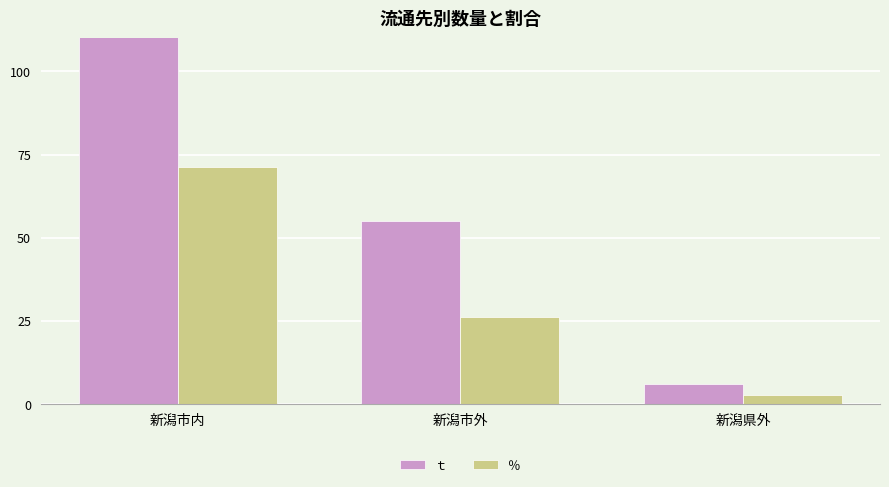

List the series in order of their peak value, highest first.

ｔ, ％